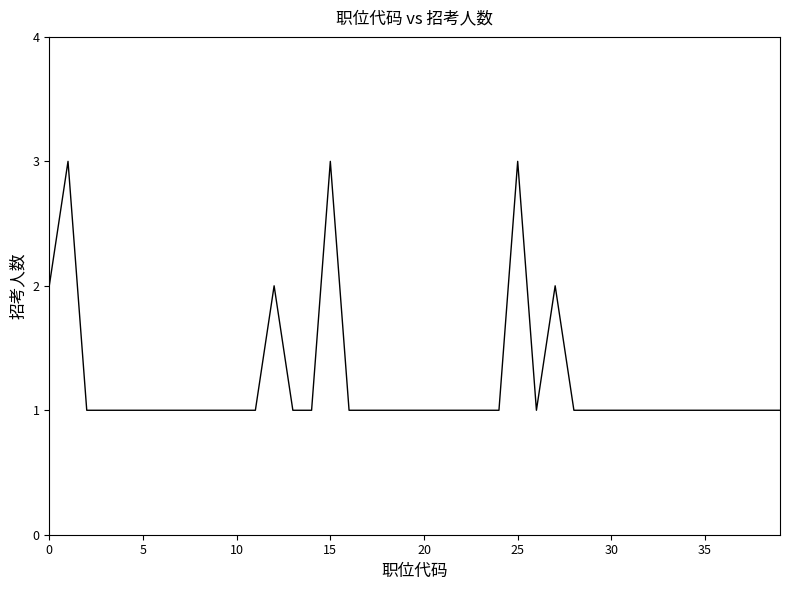

What is the maximum value shown in the chart?

3